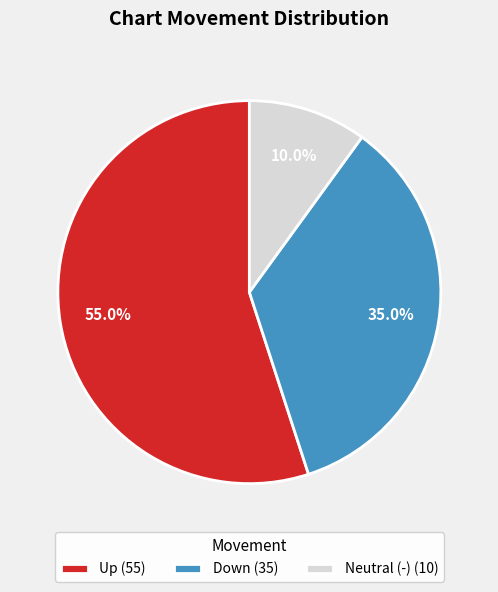

Count the number of slices in the pie.

3